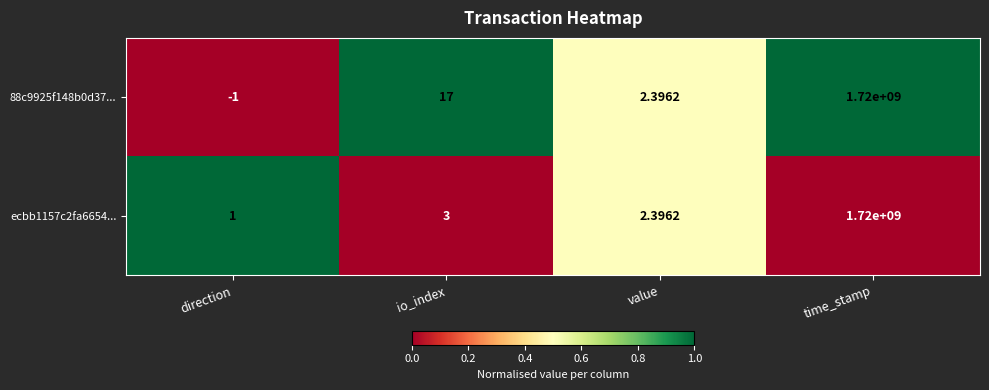

At which category is the sum across all series the highest?

time_stamp